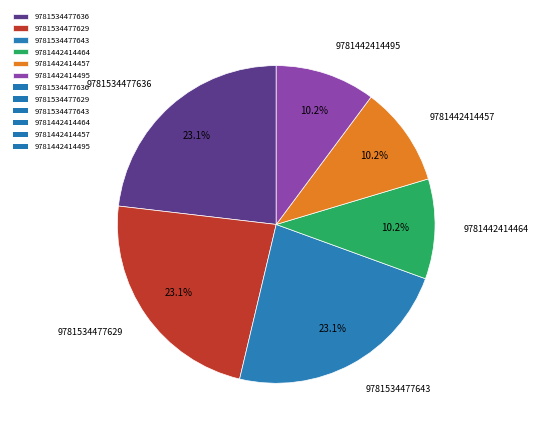

Is the sum of 9781442414457 and 9781442414464 greater than half?

No